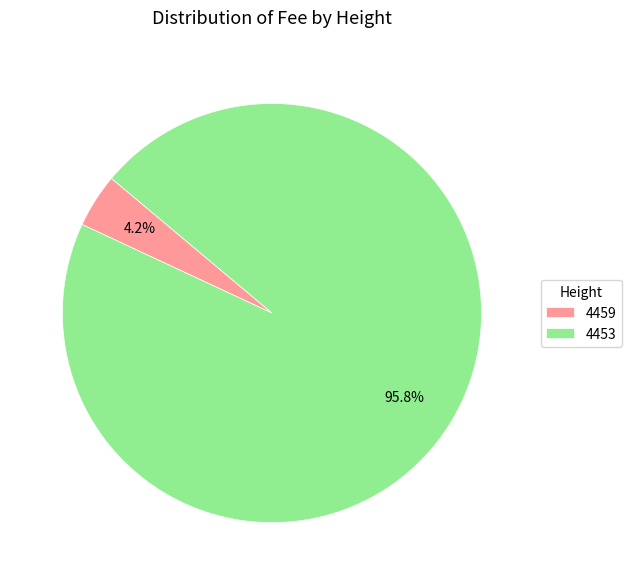

How many slices are in this pie chart?

2